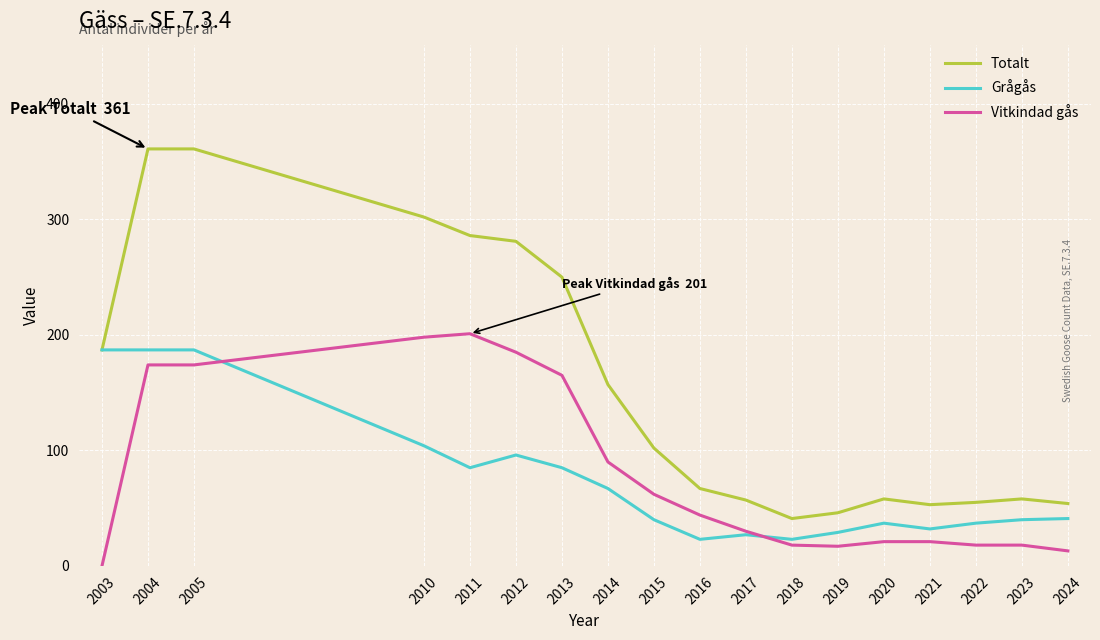

The value of Totalt at 2012 is 281. True or false?

True